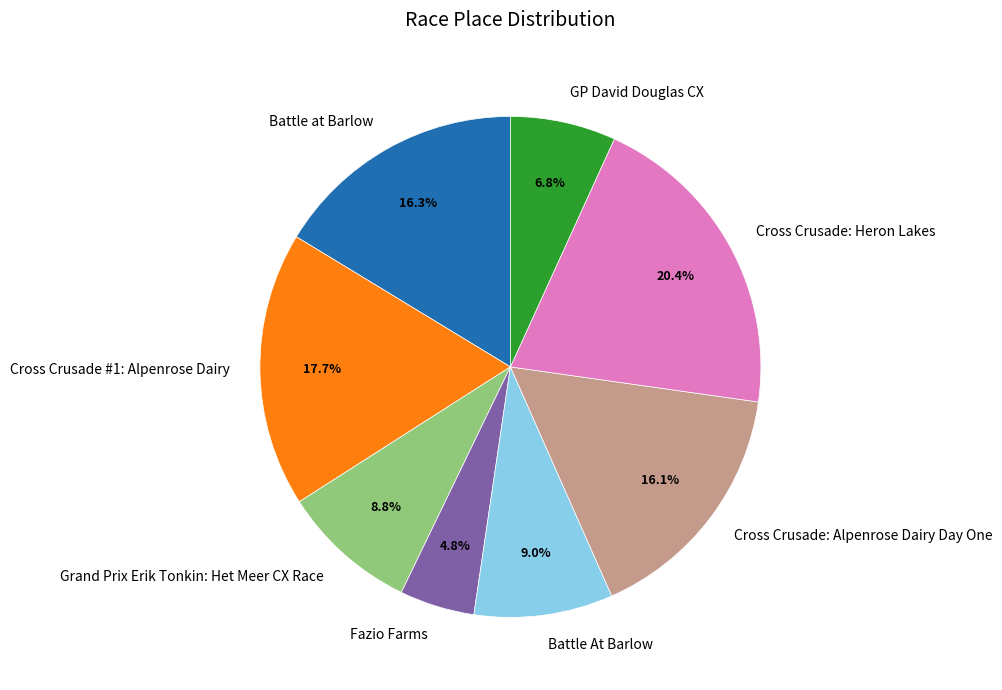

What portion of the pie excludes Fazio Farms?

95.2%